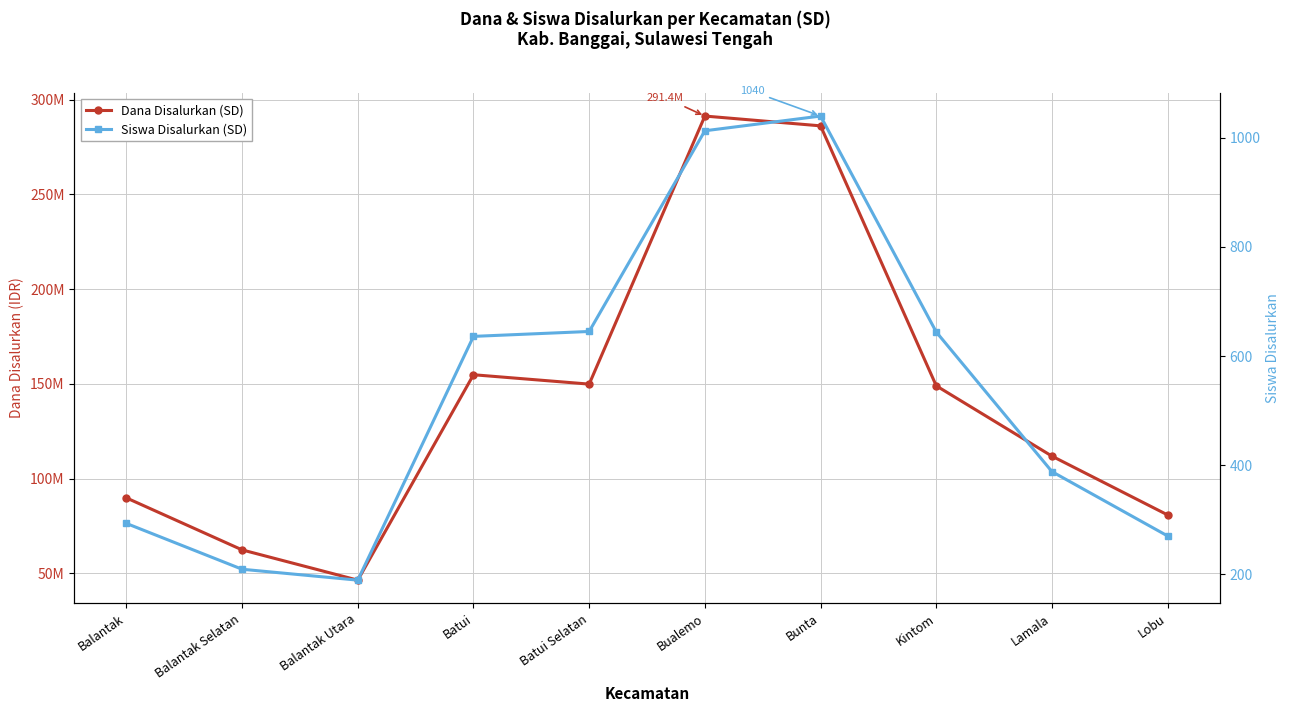

How many interior local valleys does the Siswa Disalurkan (SD) series have?

1